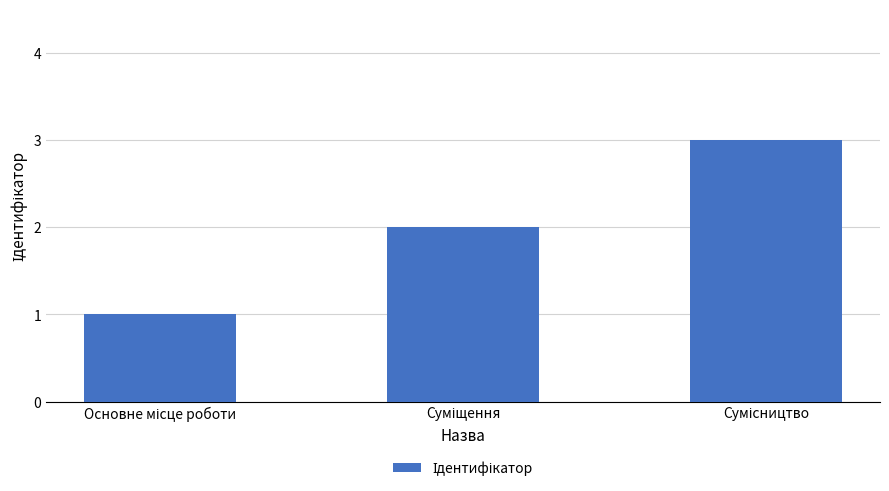

What is the sum of all values?

6